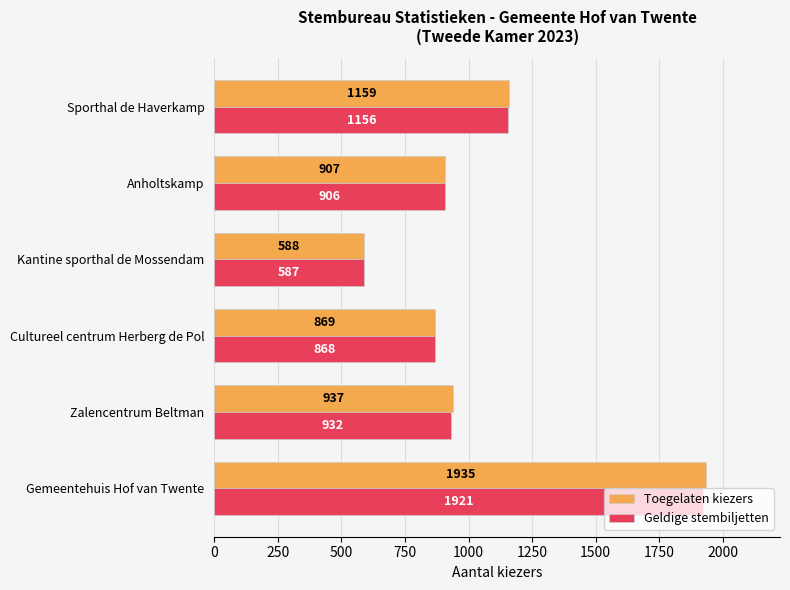

List the labels in order of Toegelaten kiezers value, largest first.

Gemeentehuis Hof van Twente, Sporthal de Haverkamp, Zalencentrum Beltman, Anholtskamp, Cultureel centrum Herberg de Pol, Kantine sporthal de Mossendam